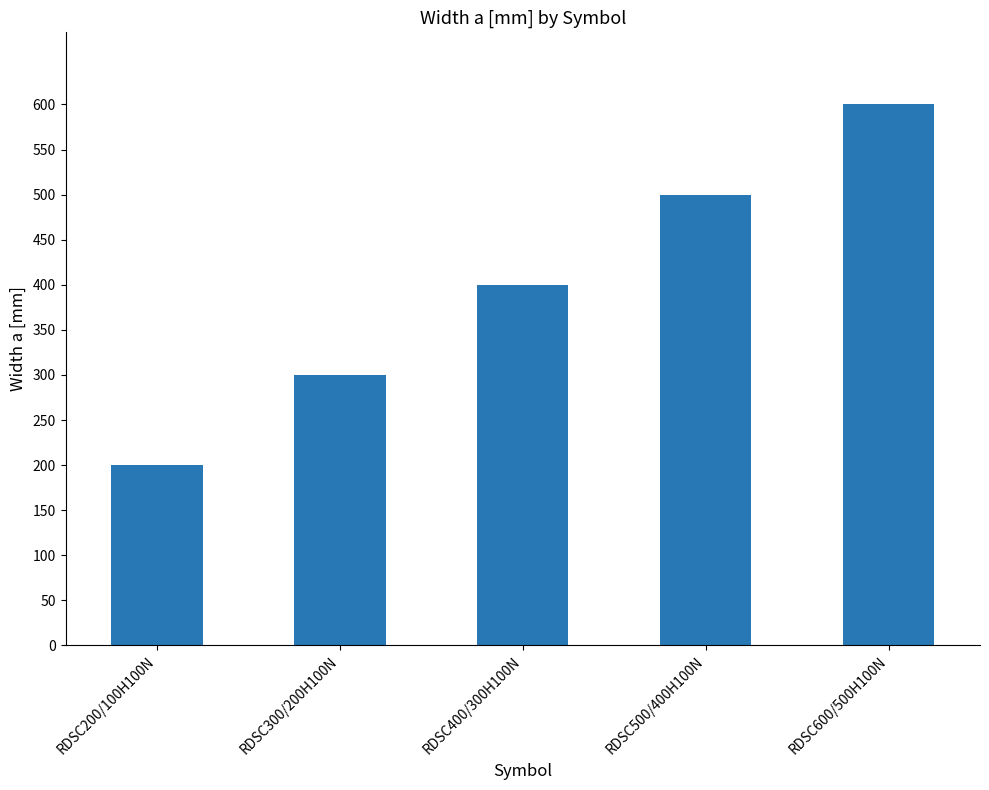

What is the approximate value at RDSC600/500H100N?

600